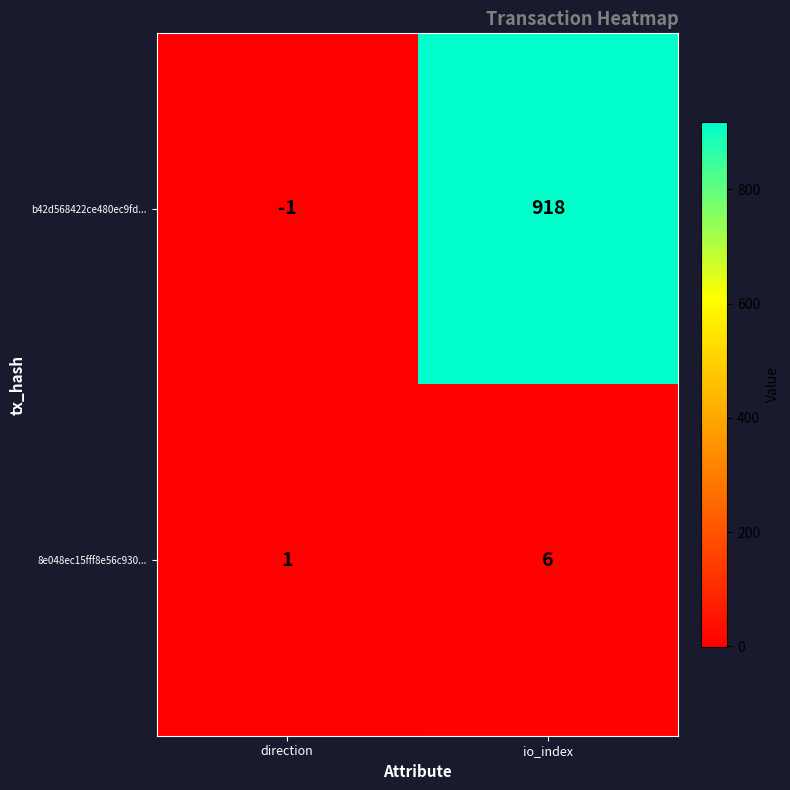

What is the greatest value displayed?

918